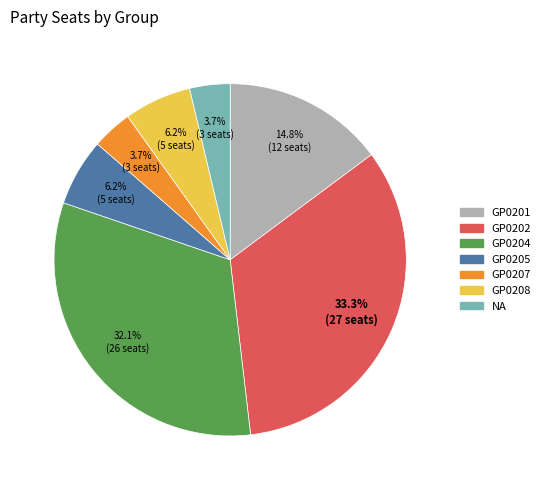

Is it true that GP0204 is 42% of the pie?

False